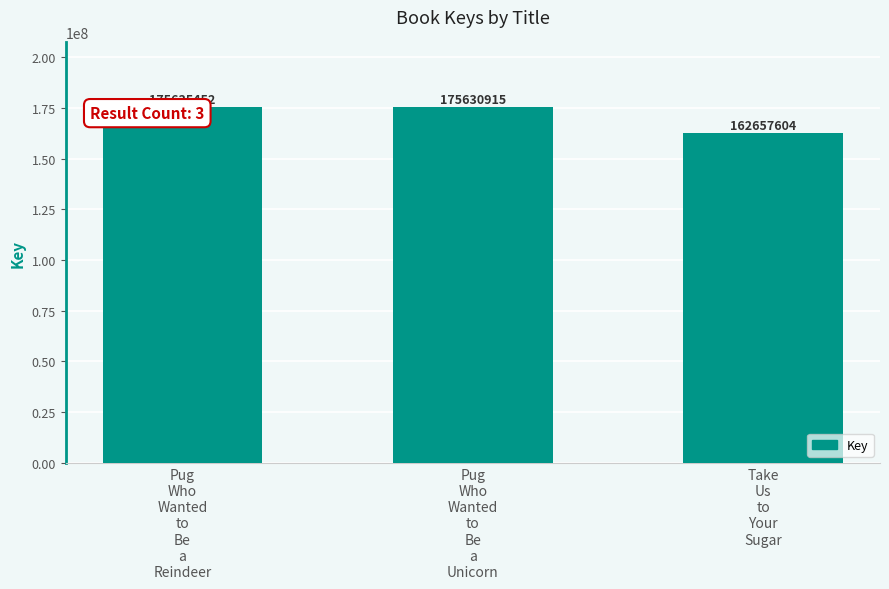

What is the sum of all values?

513923971